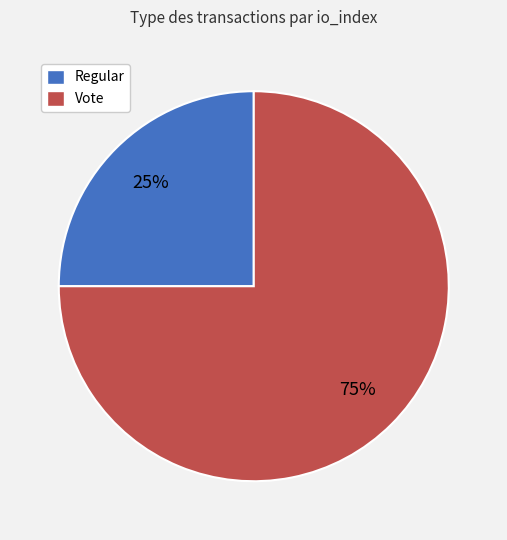

Count the number of slices in the pie.

2